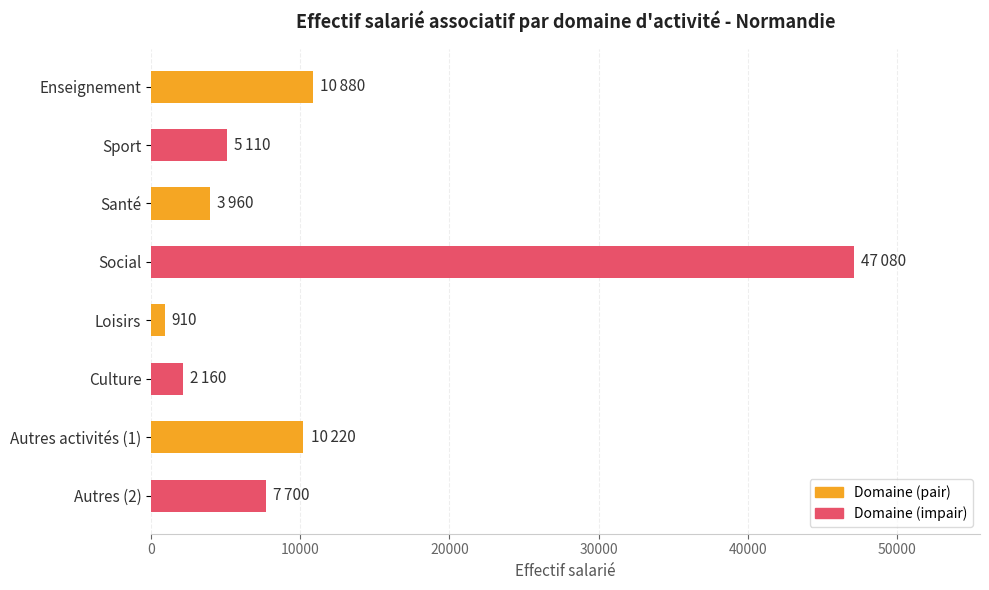

Reading bottom to top, transcribe all the data shown in this chart.

7700	10220	2160	910	47080	3960	5110	10880